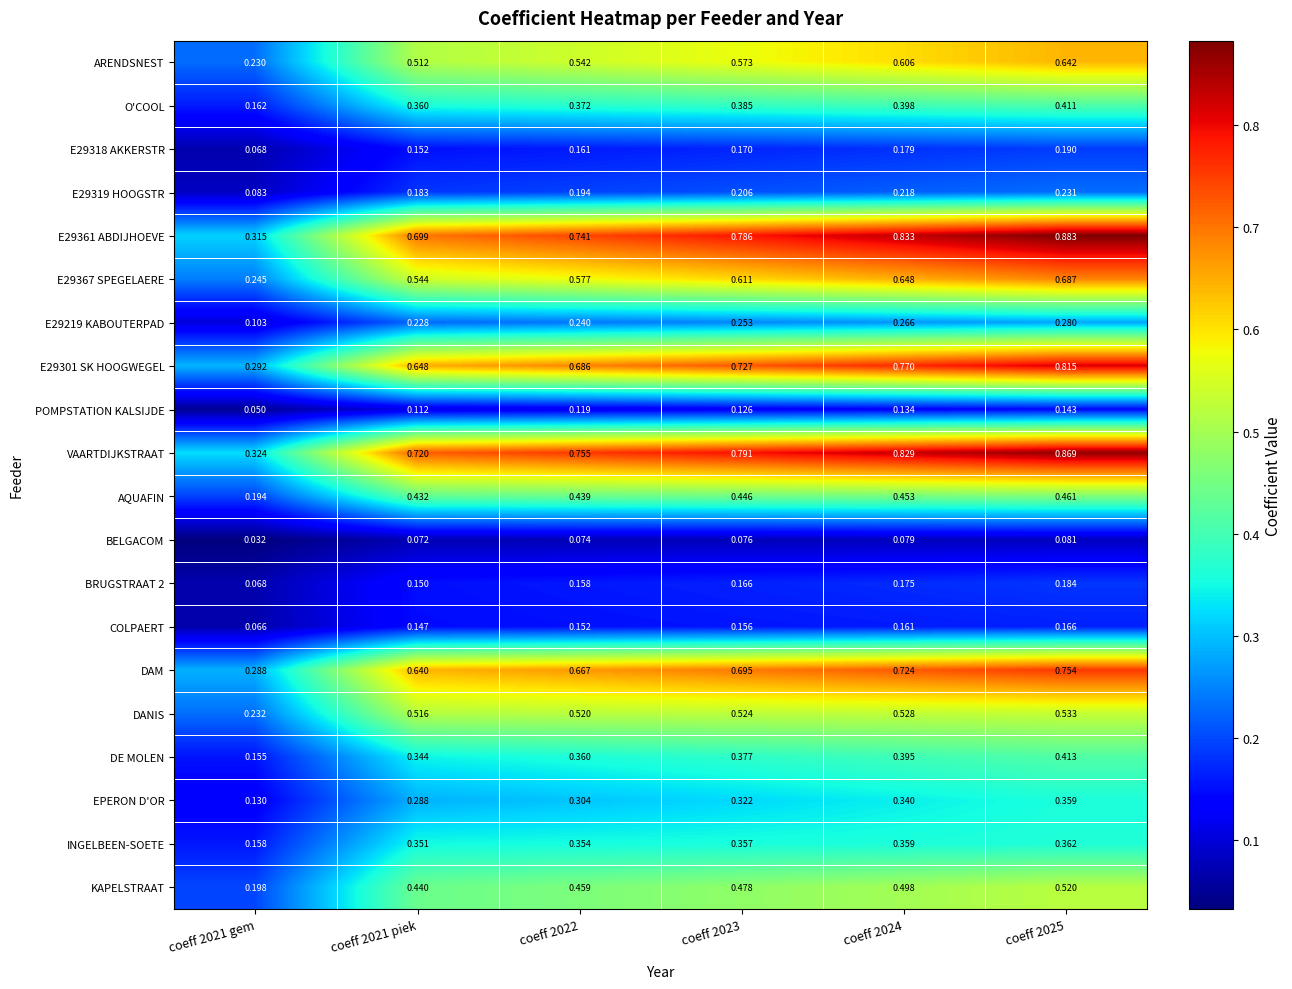

Which series has the largest total across all categories?

VAARTDIJKSTRAAT